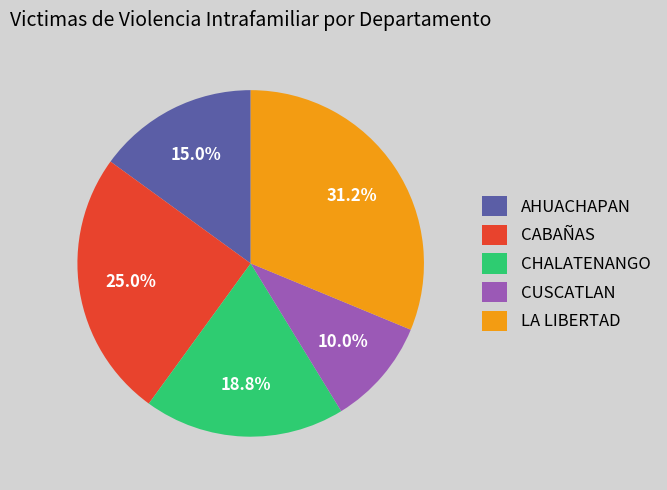

What percentage is the CHALATENANGO slice, to the nearest percent?

19%